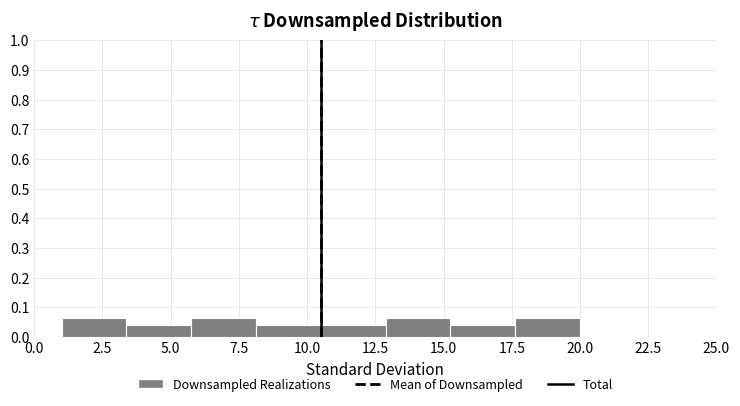

Reading left to right, list every bar in this chart as the range it spans on the x-axis followed by its height. Neither the bar edges nor the heights are printed on the chart, so give them approximately, as read against the axes.

1.0 to 3.5: 0.06
3.5 to 6.0: 0.04
6.0 to 8.0: 0.06
8.0 to 10.5: 0.04
10.5 to 13.0: 0.04
13.0 to 15.5: 0.06
15.5 to 17.5: 0.04
17.5 to 20.0: 0.06